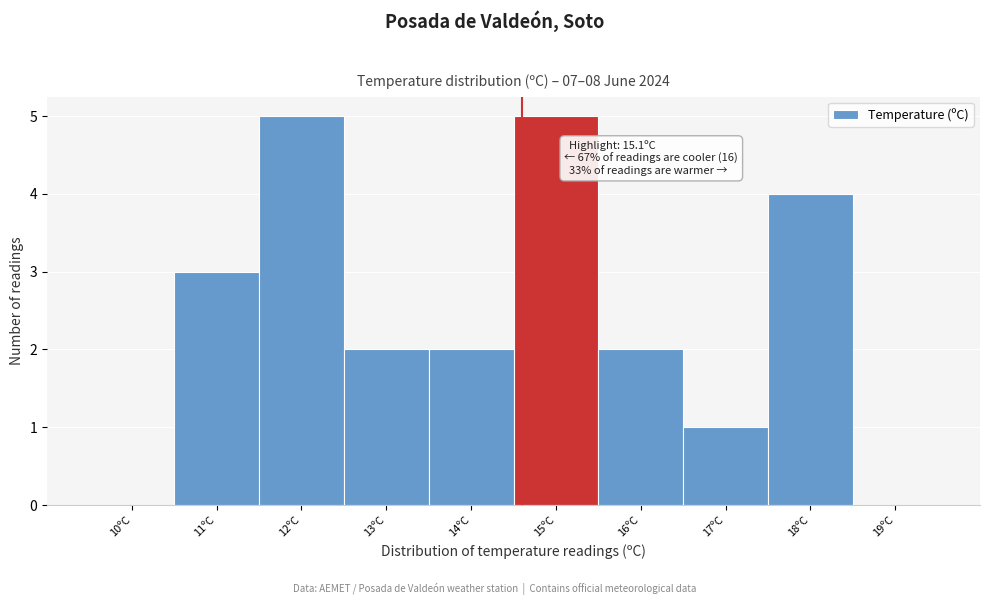

Reading left to right, list all the values displayed in this chart.

10ºC=0	11ºC=3	12ºC=5	13ºC=2	14ºC=2	15ºC=5	16ºC=2	17ºC=1	18ºC=4	19ºC=0